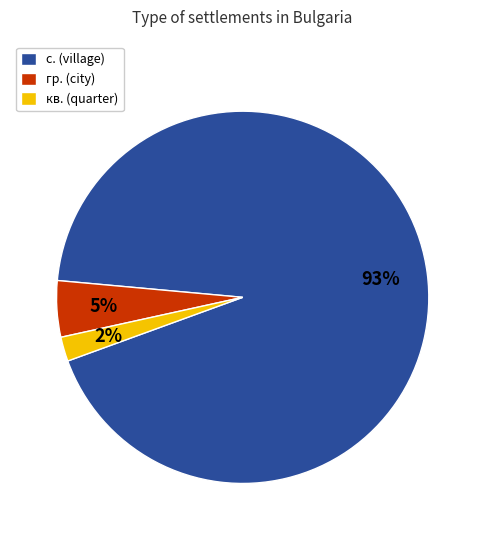

What is the ratio of the value at кв. (quarter) to the value at гр. (city)?

0.4